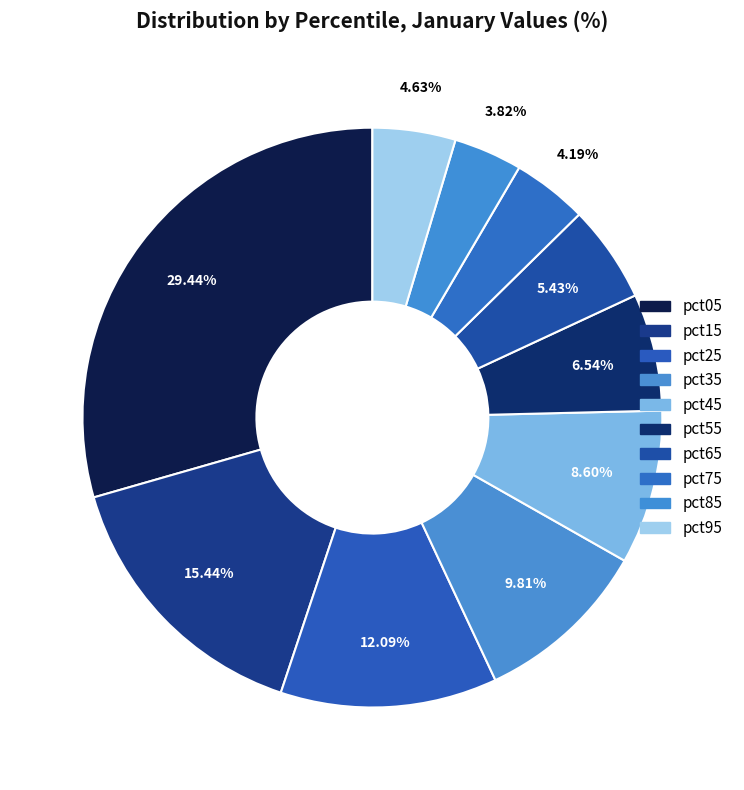

How many slices are in this pie chart?

10